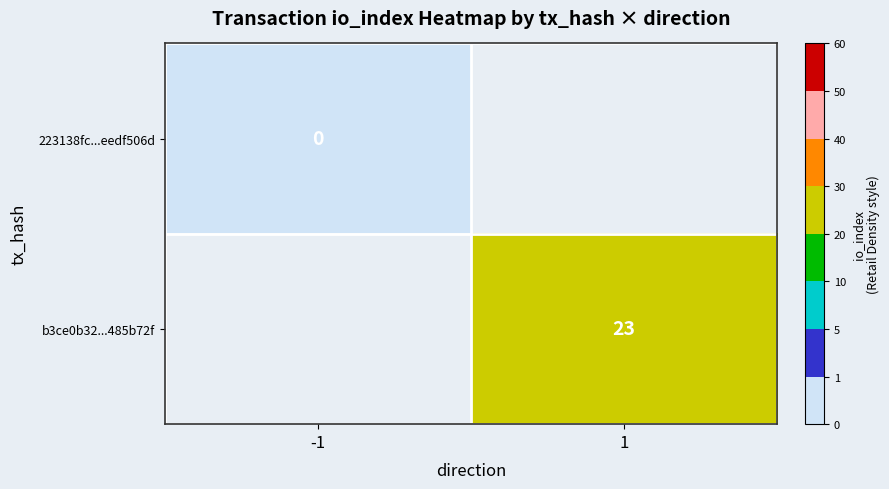

The value of b3ce0b32...485b72f at 1 is 23. True or false?

True